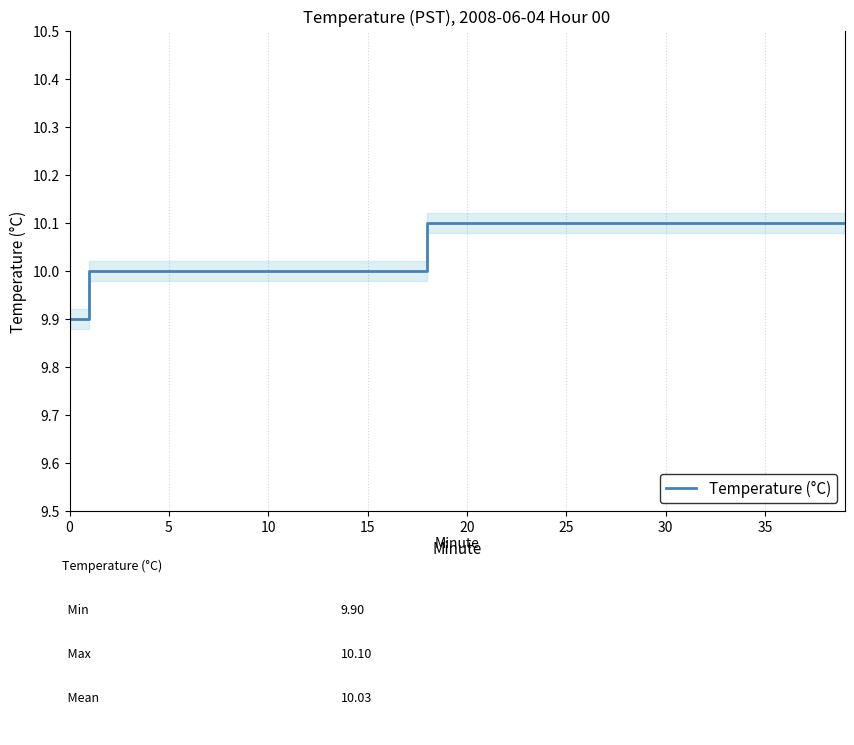

Count the number of categories in the chart.

40